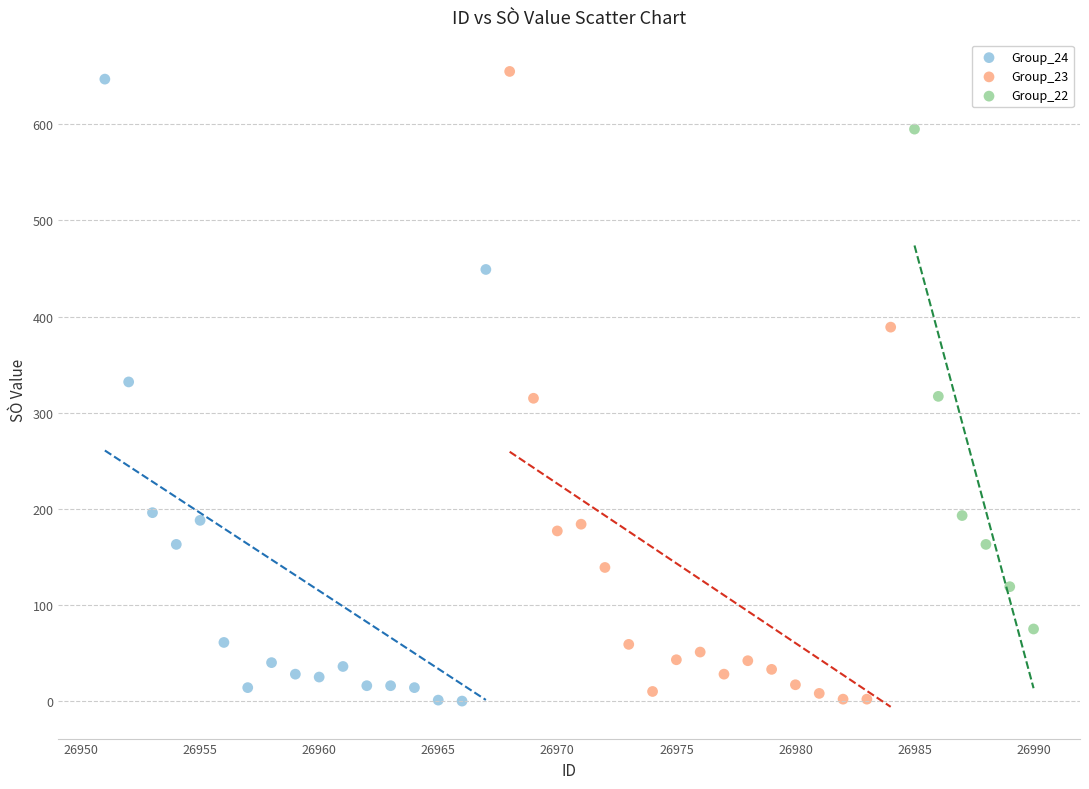

What are all the series names shown in the legend?

Group_24, Group_23, Group_22